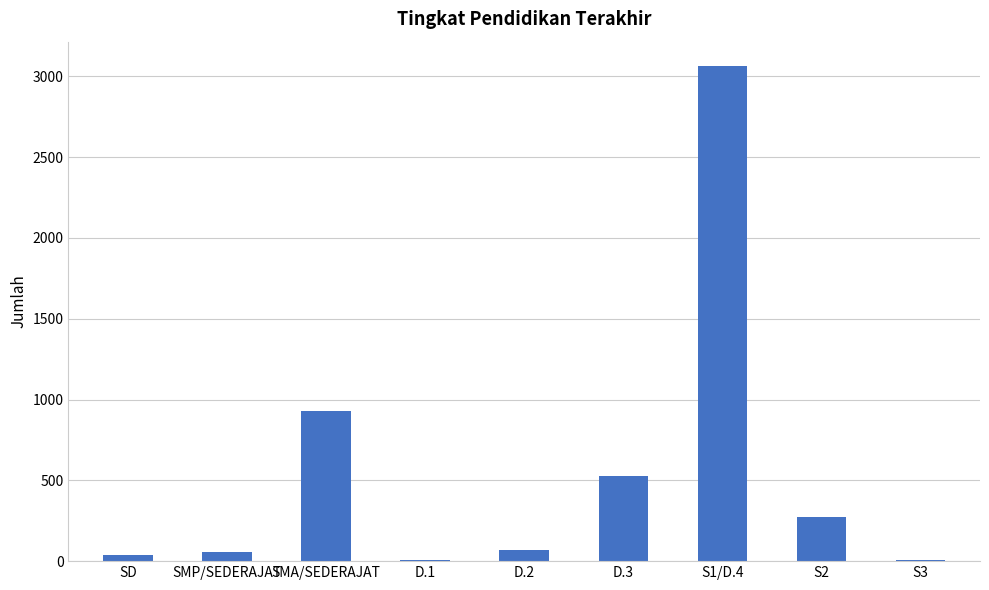

The value at S2 is 272. True or false?

True